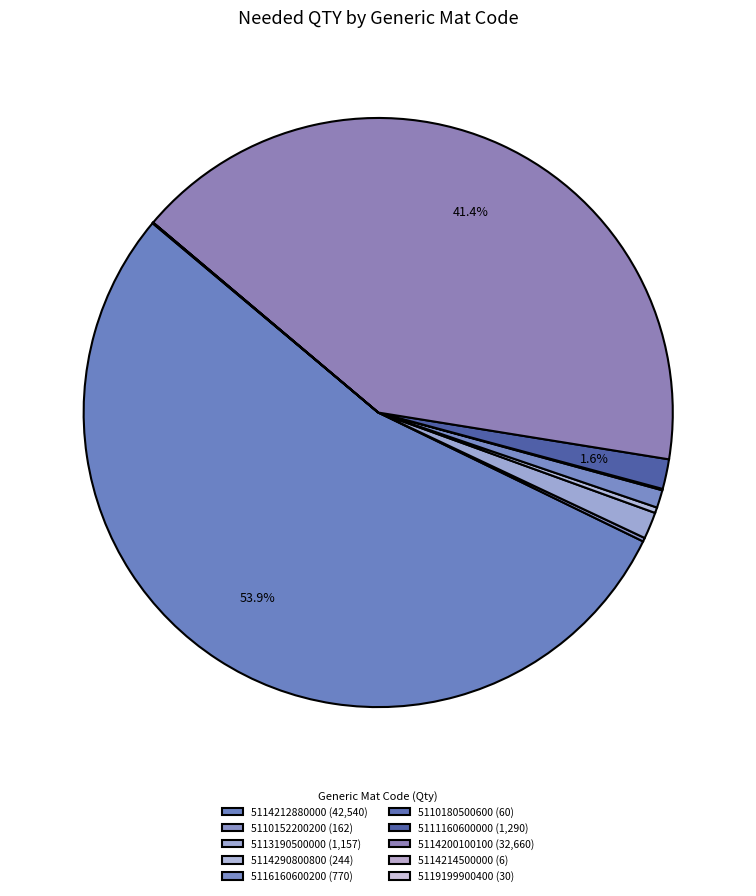

What portion of the pie excludes 5114212880000?

46.1%